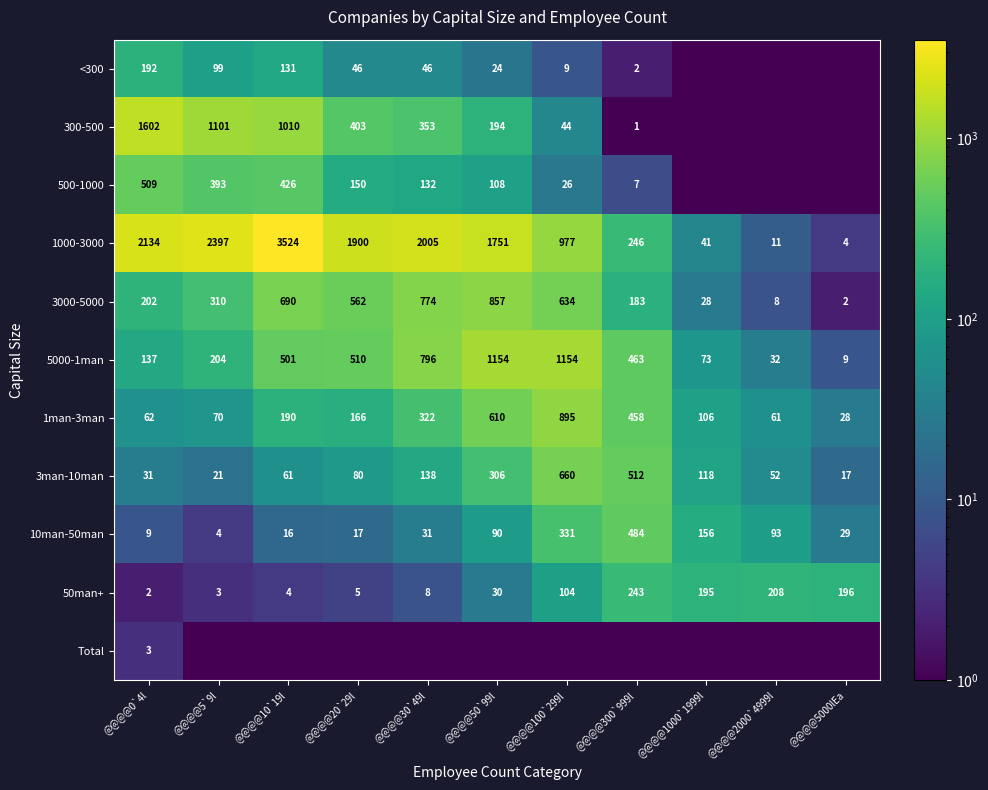

Is it true that 1000-3000 equals 4983.3 at @@@@10`19l?

False